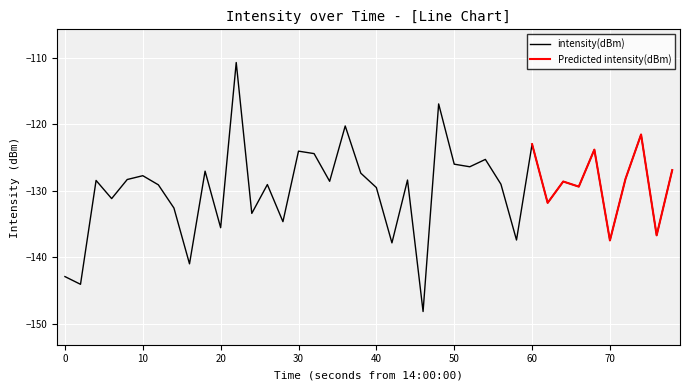

Count the number of categories in the chart.

40